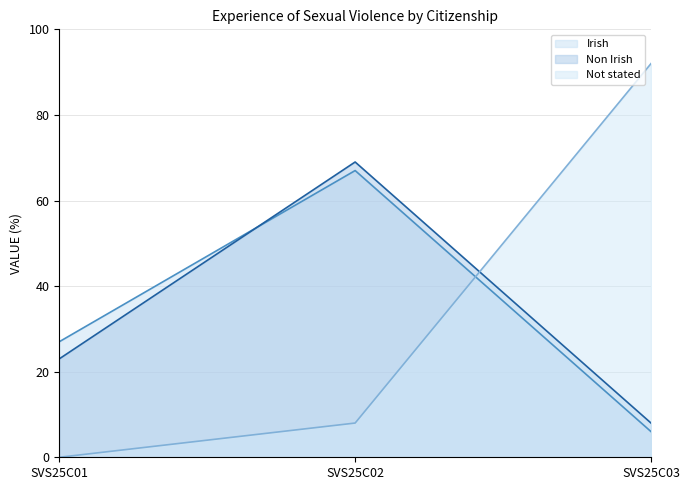

Is it true that Non Irish equals 44 at SVS25C02?

False